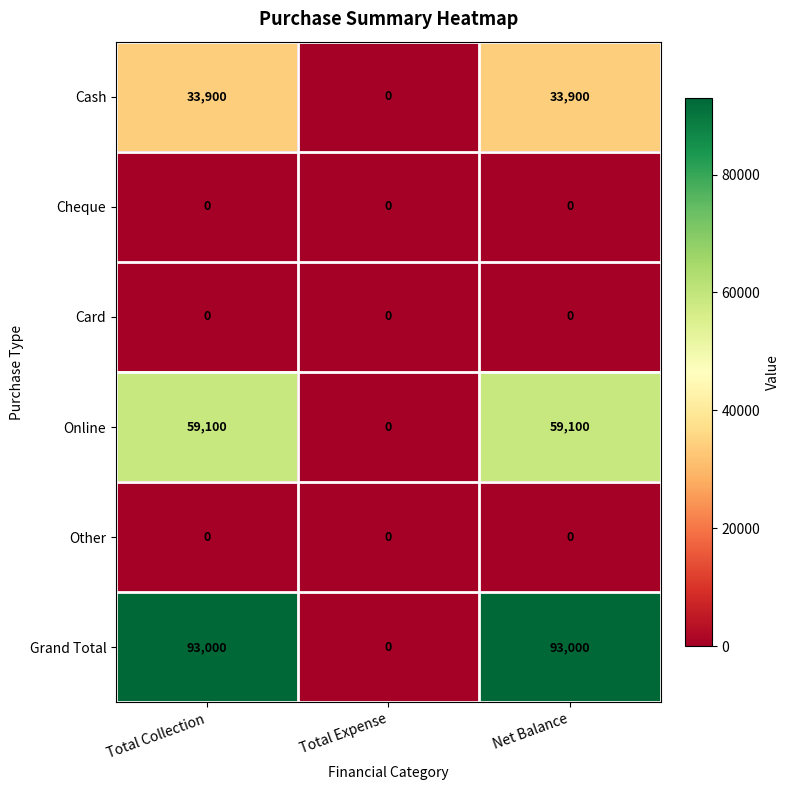

Is it true that Card equals 0 at Total Collection?

True